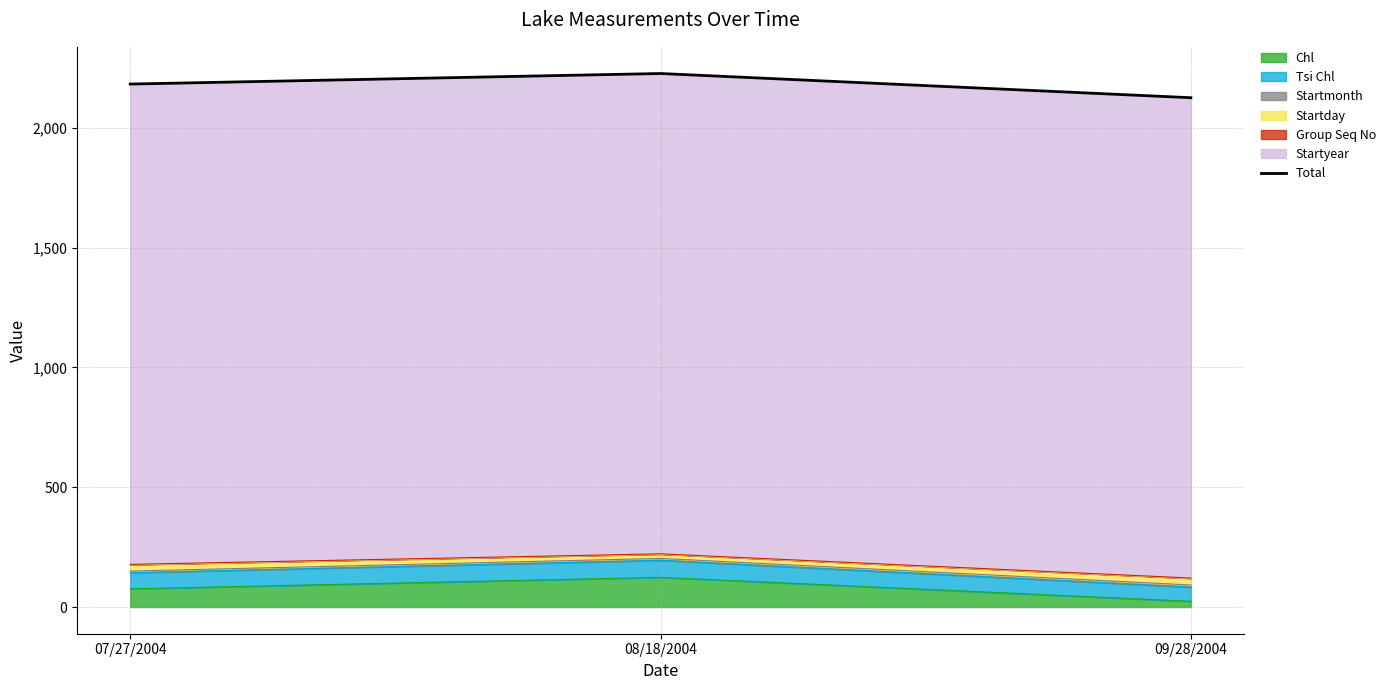

What is the label of the 1st point from the left?

07/27/2004